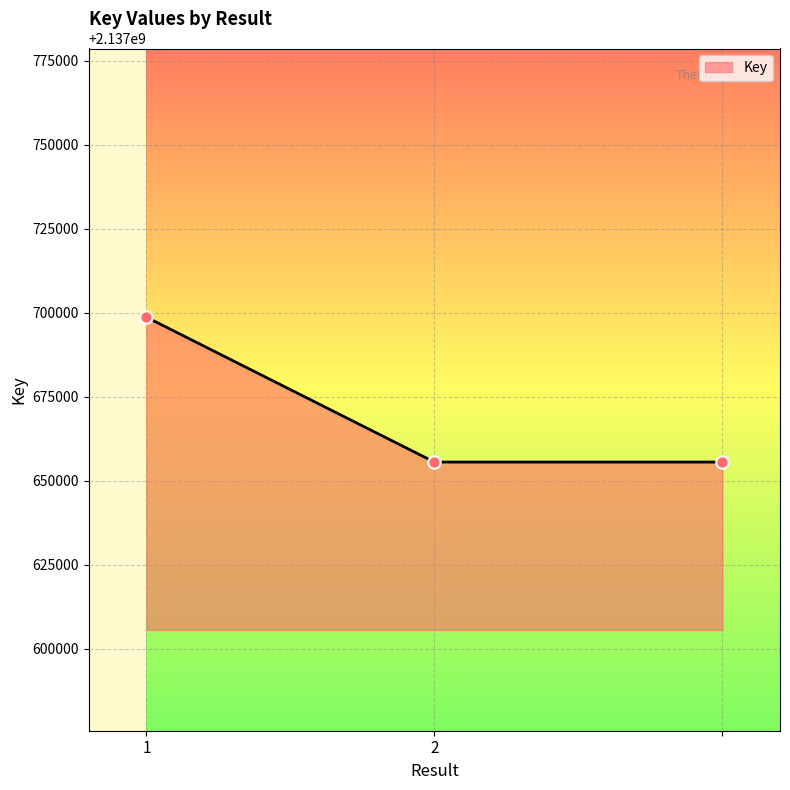

What is the difference between the maximum and minimum values?

43149